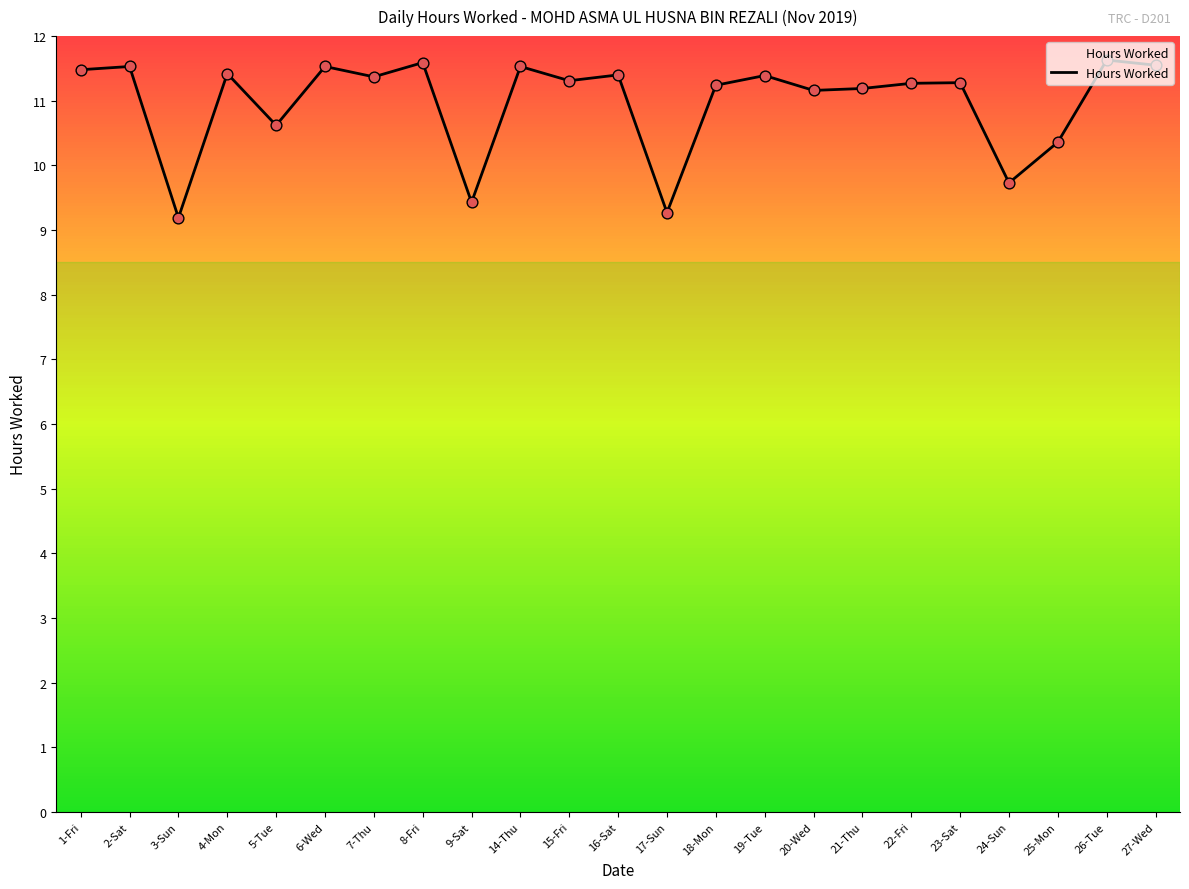

Which has a higher value, 5-Tue or 9-Sat?

5-Tue